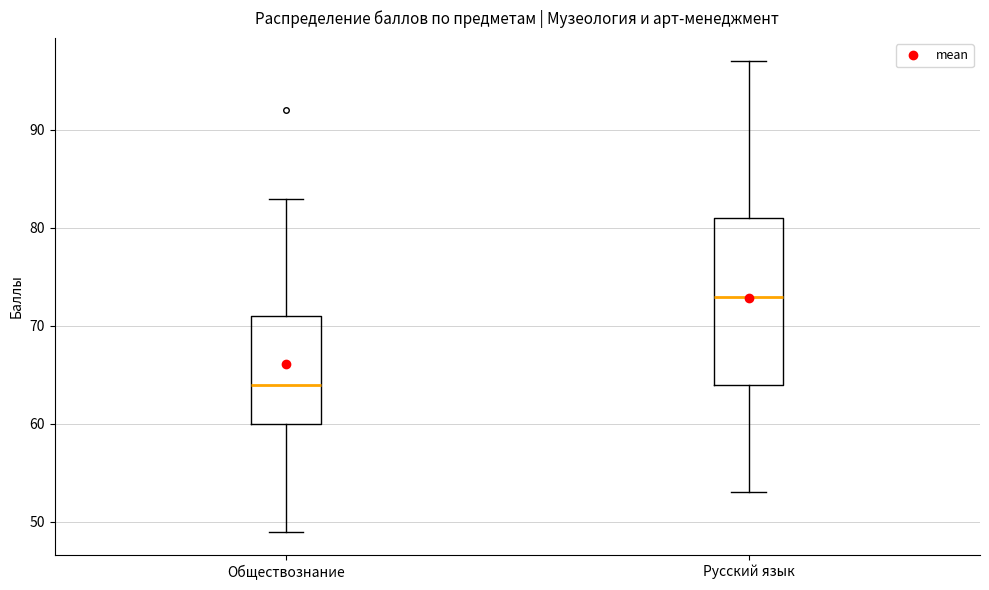

Where is the lower edge of the box for Обществознание on the y-axis? The values are not printed on the chart, so give them approximately, as read against the axis.

60